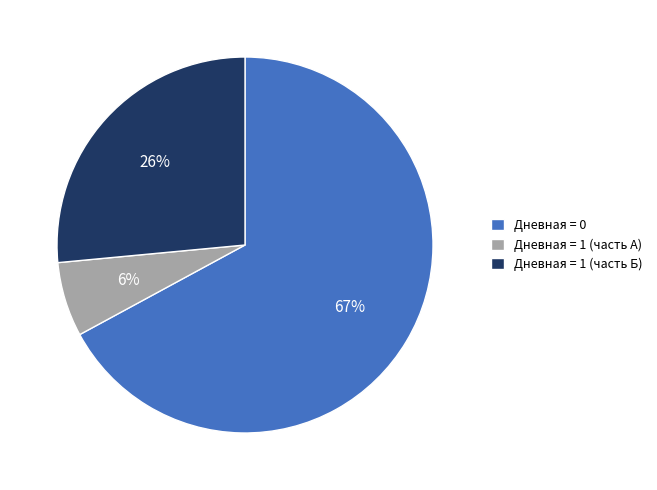

Combined, do Дневная = 0 and Дневная = 1 (часть А) account for over 50%?

Yes